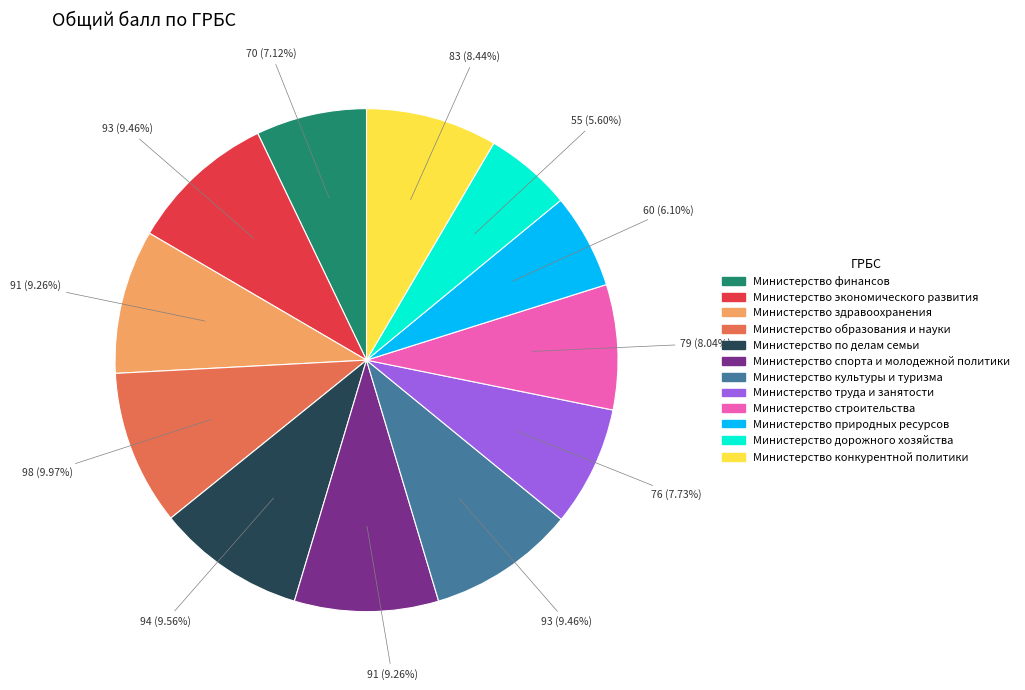

Does Министерство по делам семьи account for over 50% of the chart?

No